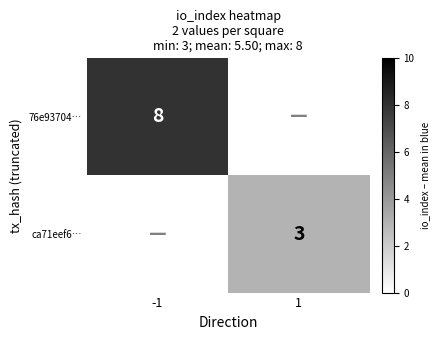

The ca71eef6… series shows 5 at 1. True or false?

False